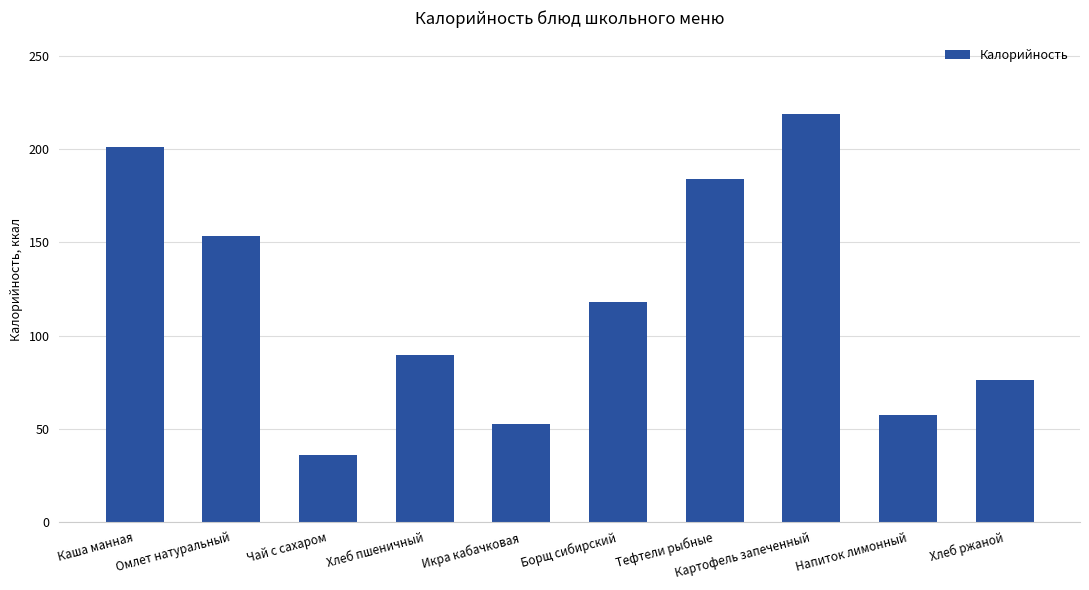

Does the chart contain stacked bars?

No